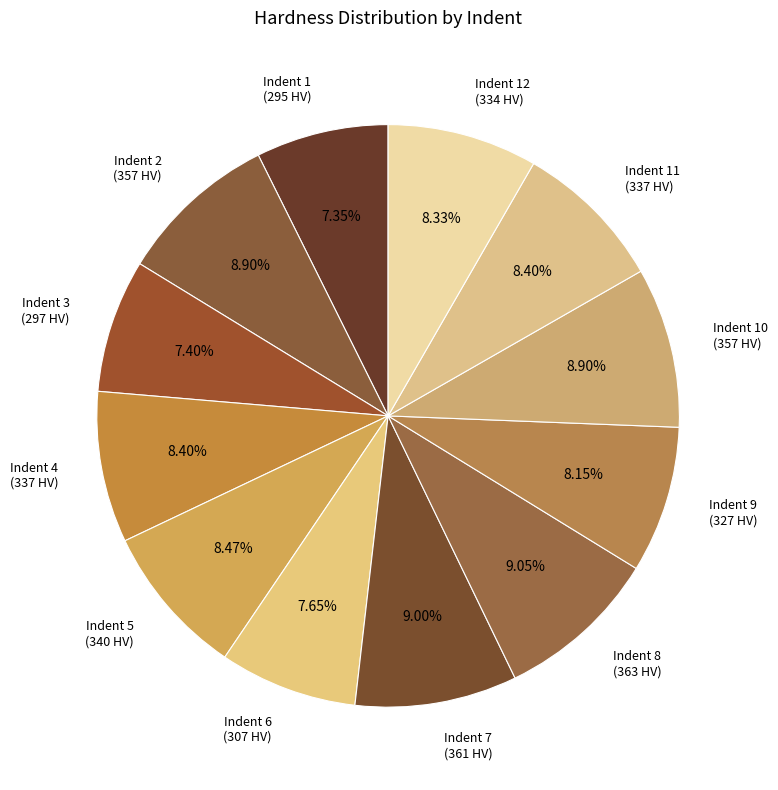

How many slices are in this pie chart?

12